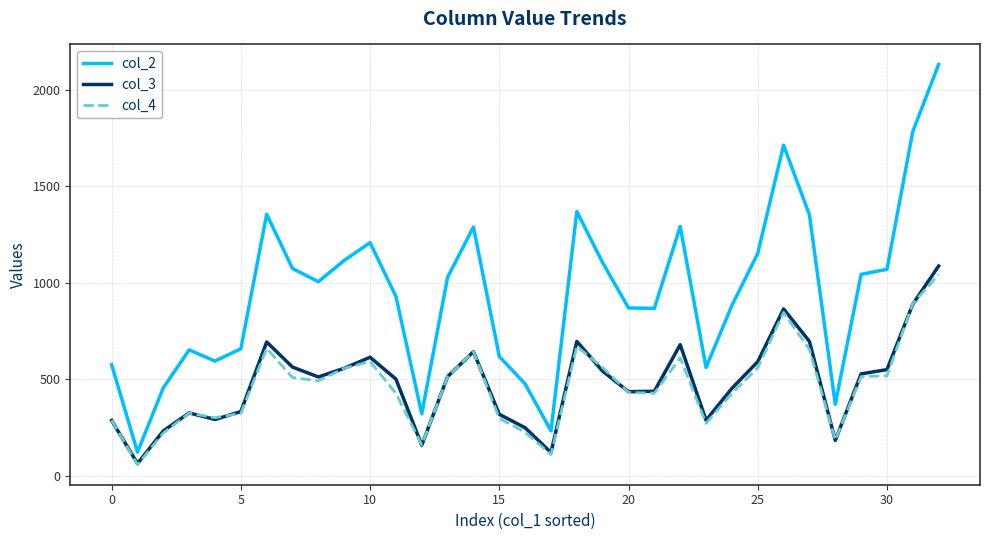

True or false: col_3 and col_2 cross at least once.

False